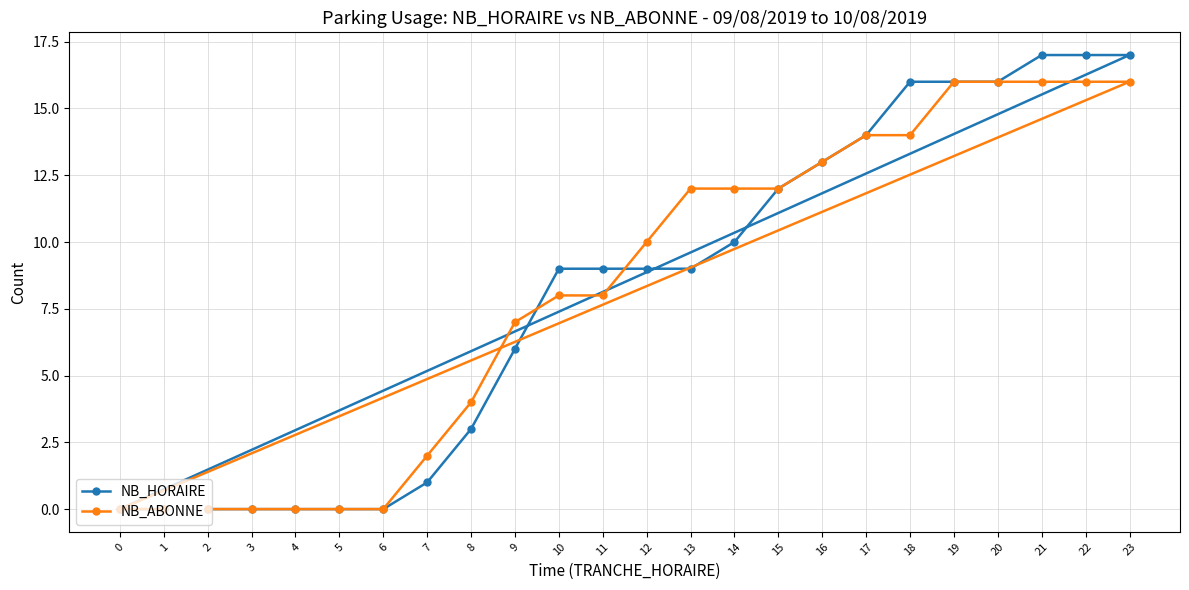

Which series has the largest total across all categories?

NB_ABONNE